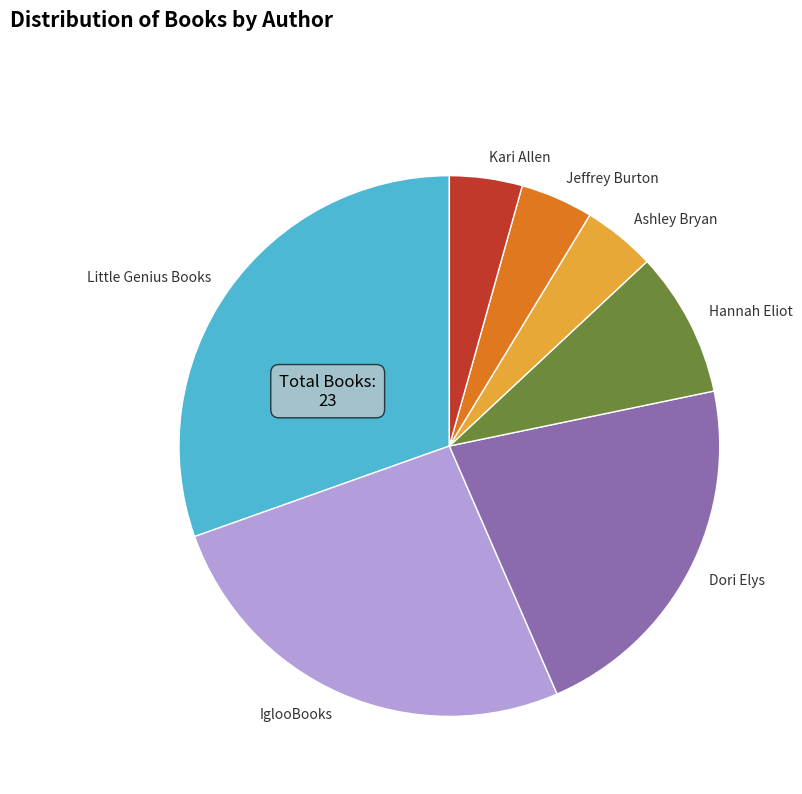

Which has a higher value, Kari Allen or Little Genius Books?

Little Genius Books